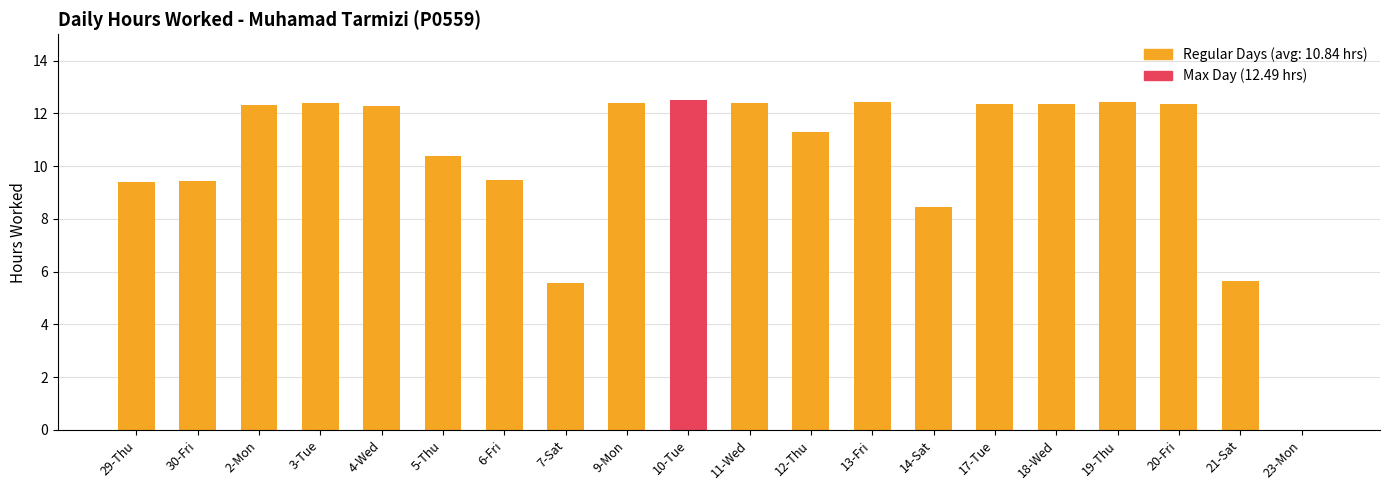

Count the number of values greater than 12.

11